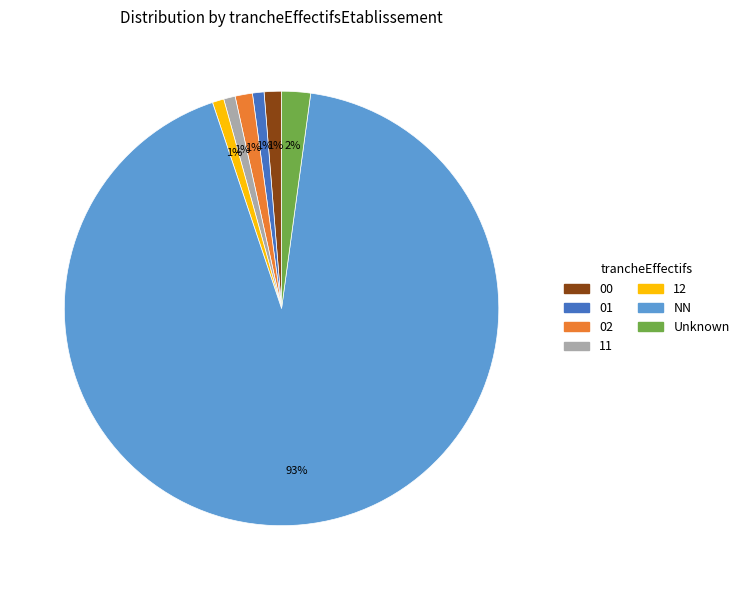

Which category has the biggest portion of the pie?

NN